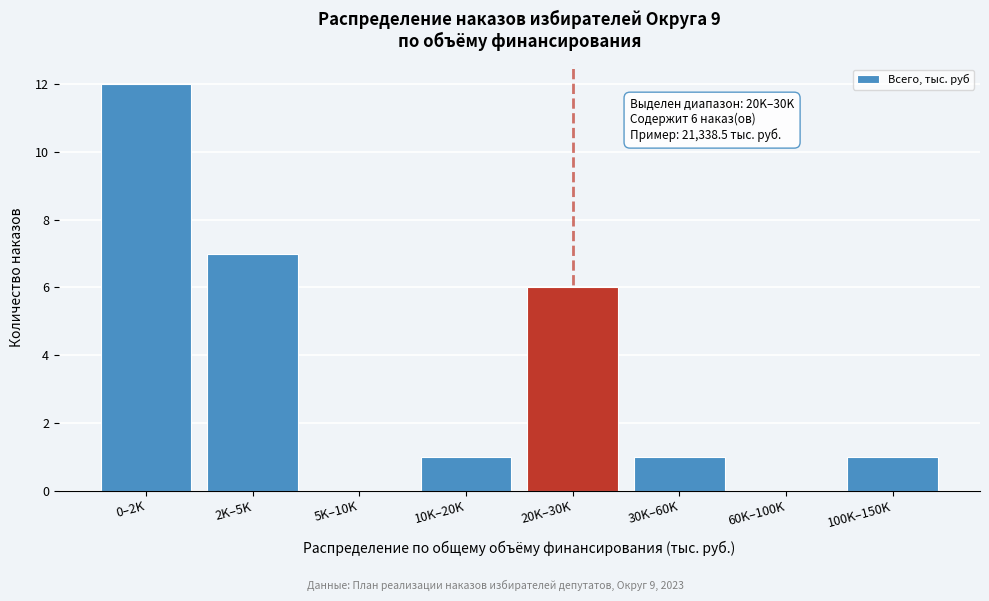

Reading right to left, transcribe all the data shown in this chart.

100K–150K=1	60K–100K=0	30K–60K=1	20K–30K=6	10K–20K=1	5K–10K=0	2K–5K=7	0–2K=12